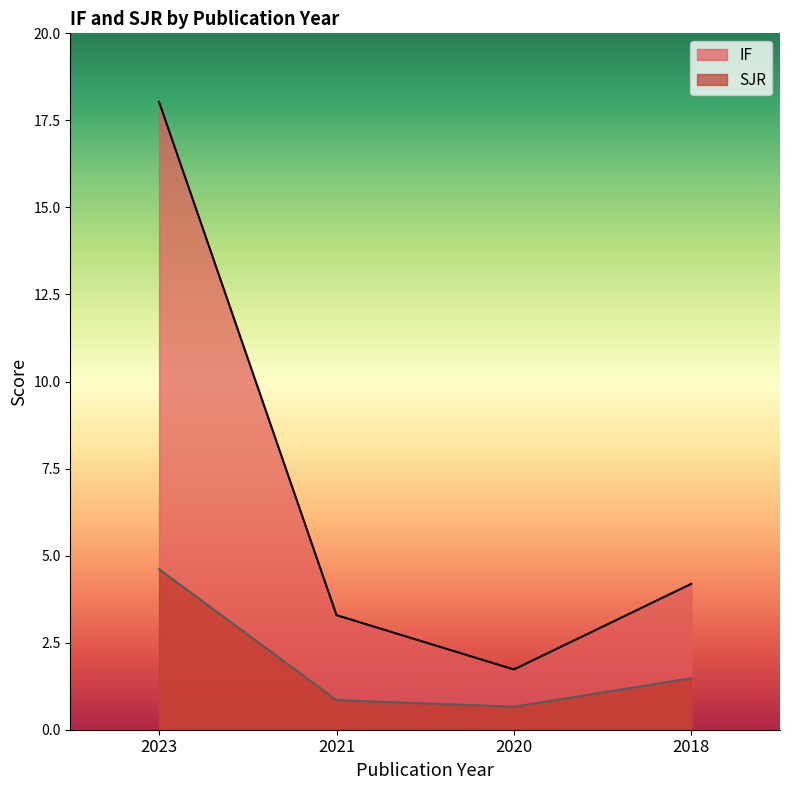

Between 2023 and 2020, which series saw the biggest shift?

IF